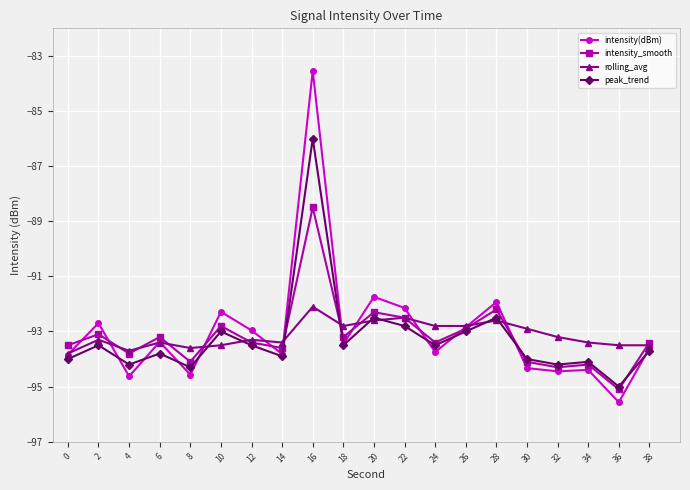

What is the sum of the intensity_smooth values at 22 and 0?

-186.0